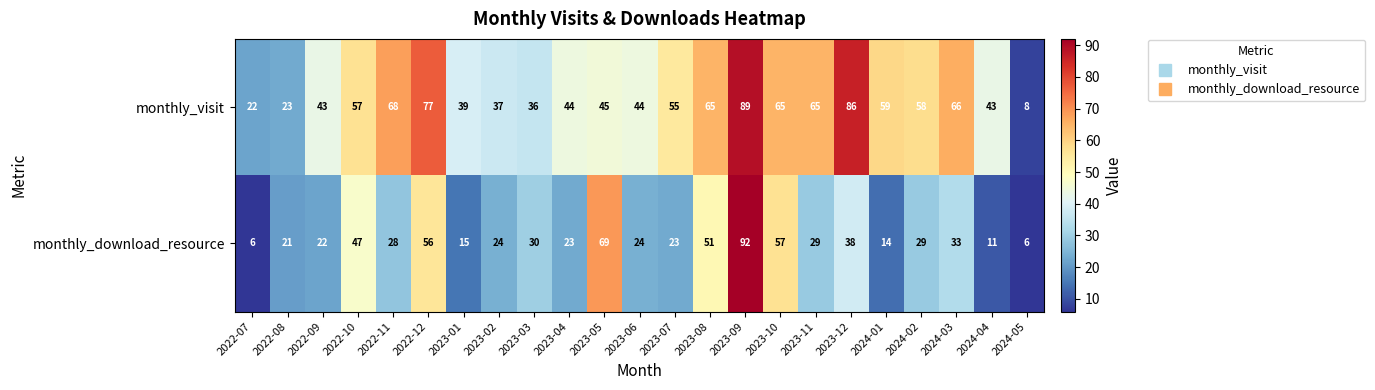

Which series changed the most between 2023-10 and 2024-02?

monthly_download_resource